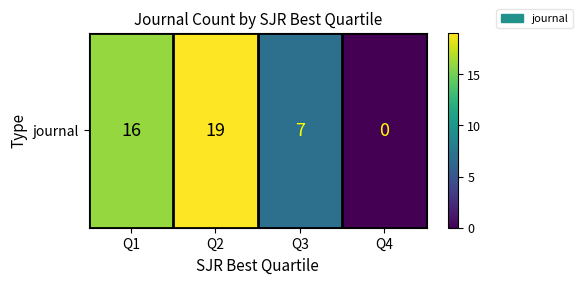

The value at Q3 is 7. True or false?

True